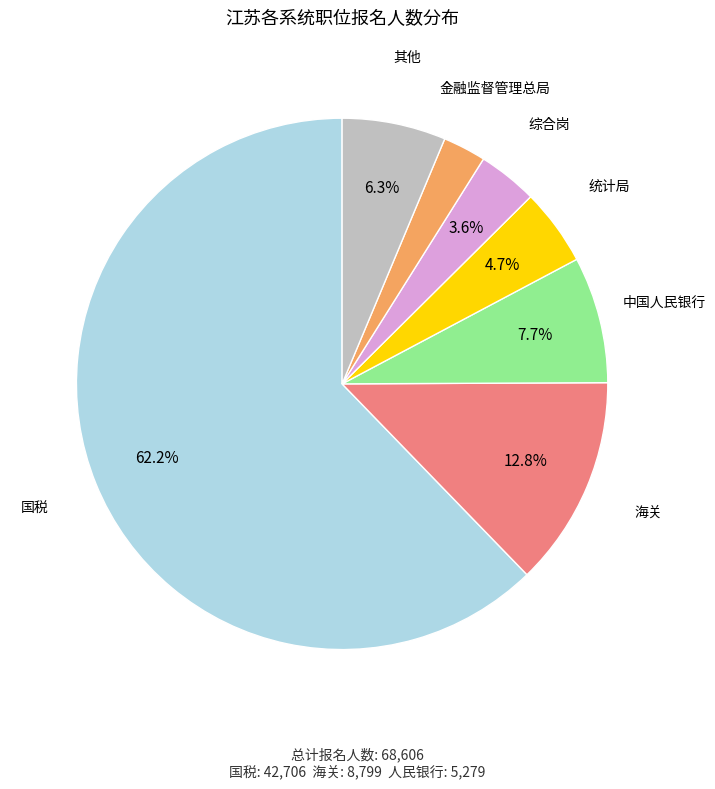

Does any single category account for the majority?

Yes